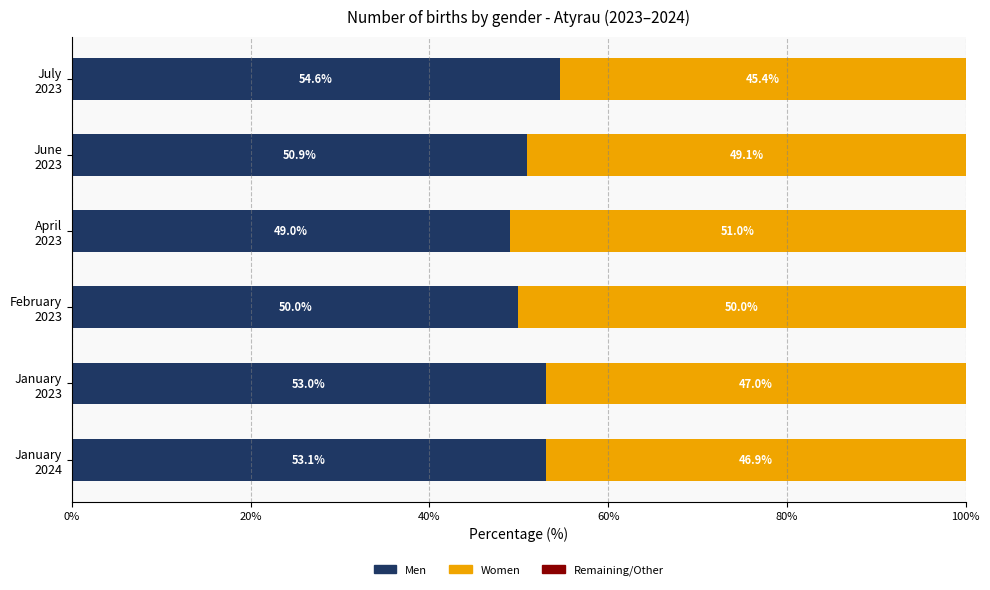

What is the sum of all Men values?

310.6